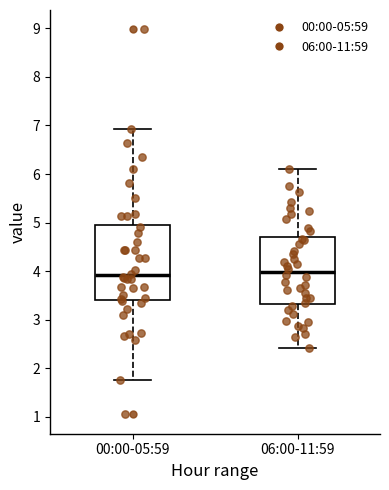

Reading left to right, transcribe this box plot: for each box, give where its median line is, the range the box spans, and where its two whiskers end, as read against the y-axis. The values are not printed on the chart, so give them approximately, as read against the axis.

00:00-05:59: median 3.9, box 3.4 to 5.0, whiskers 1.8 to 6.9
06:00-11:59: median 4.0, box 3.3 to 4.7, whiskers 2.4 to 6.1